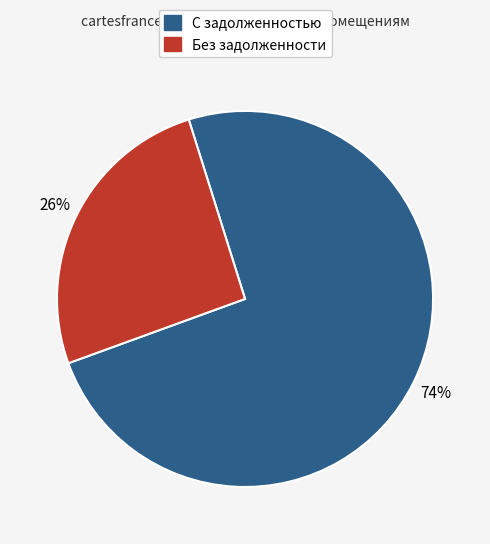

Is there any slice that represents more than half of the pie?

Yes